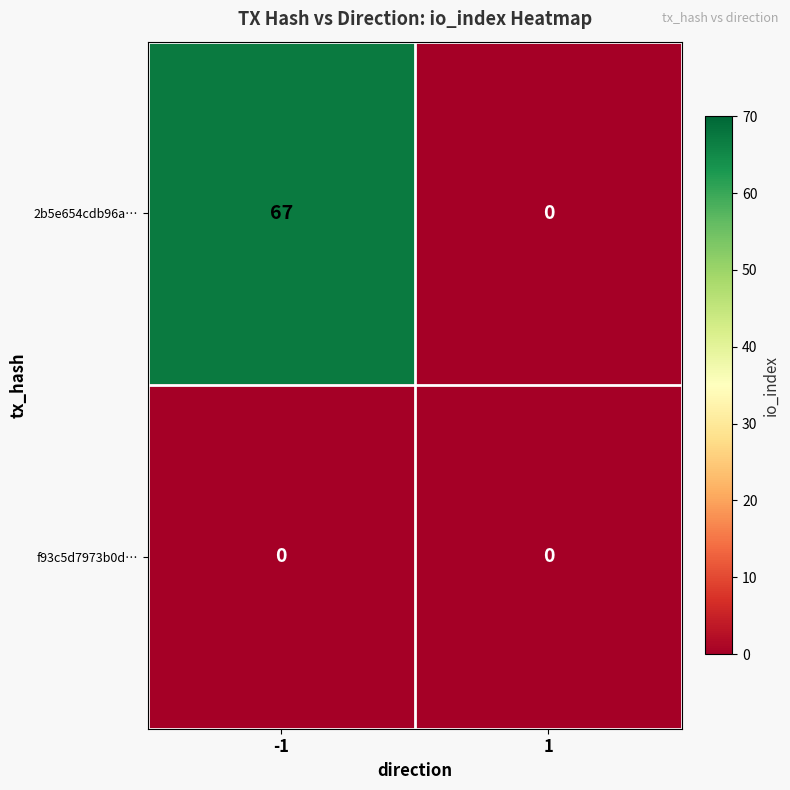

Reading left to right, what are all the values shown in this chart?

2b5e654cdb96a…: -1=67	1=0
f93c5d7973b0d…: -1=0	1=0